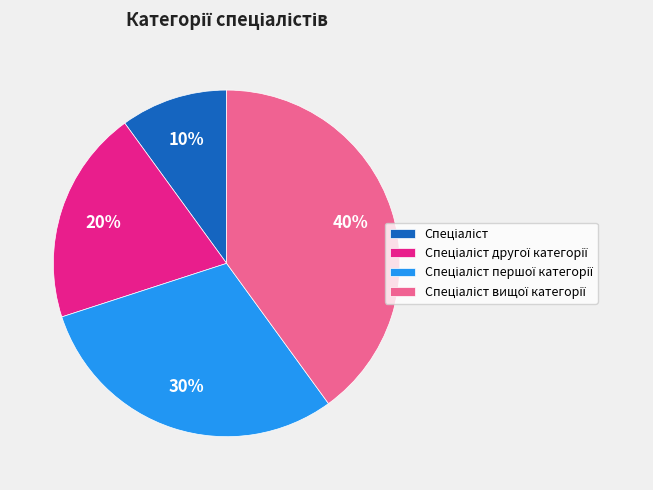

Is there any slice that represents more than half of the pie?

No